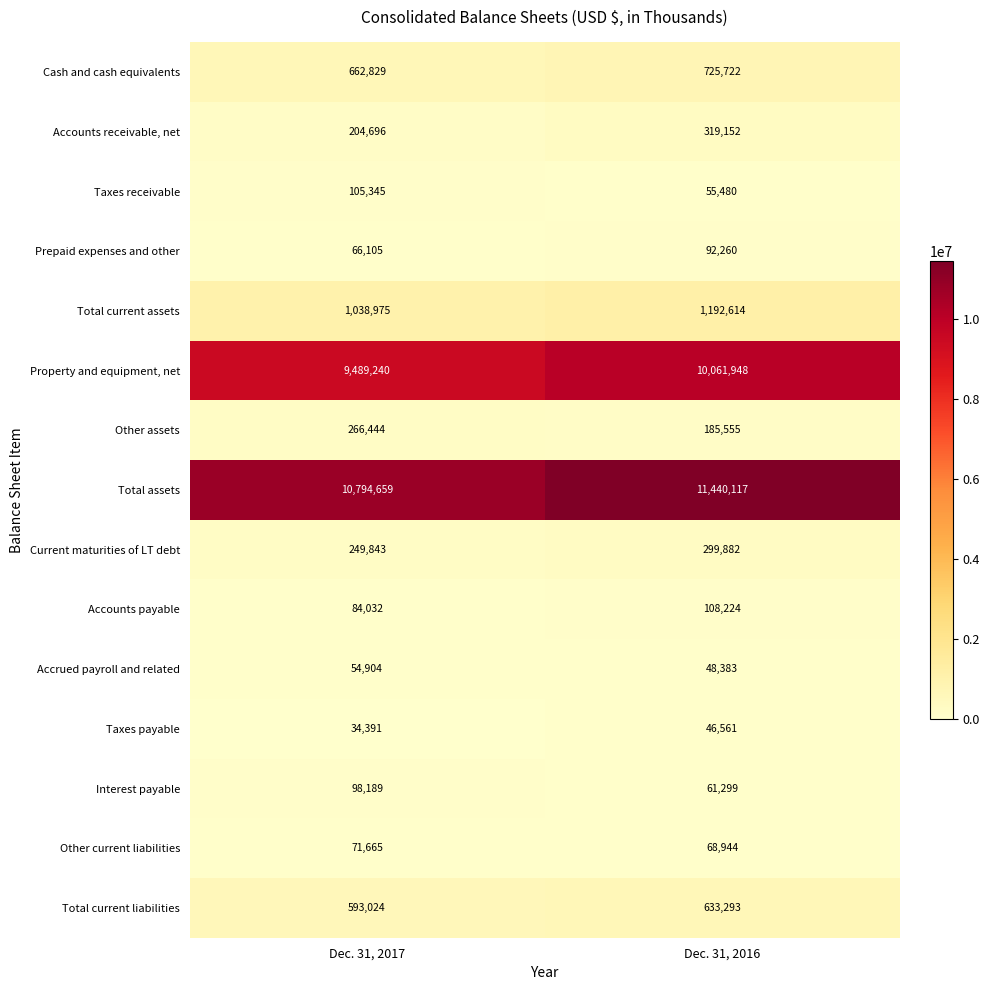

What is the sum of the Total current assets values at Dec. 31, 2017 and Dec. 31, 2016?

2231589